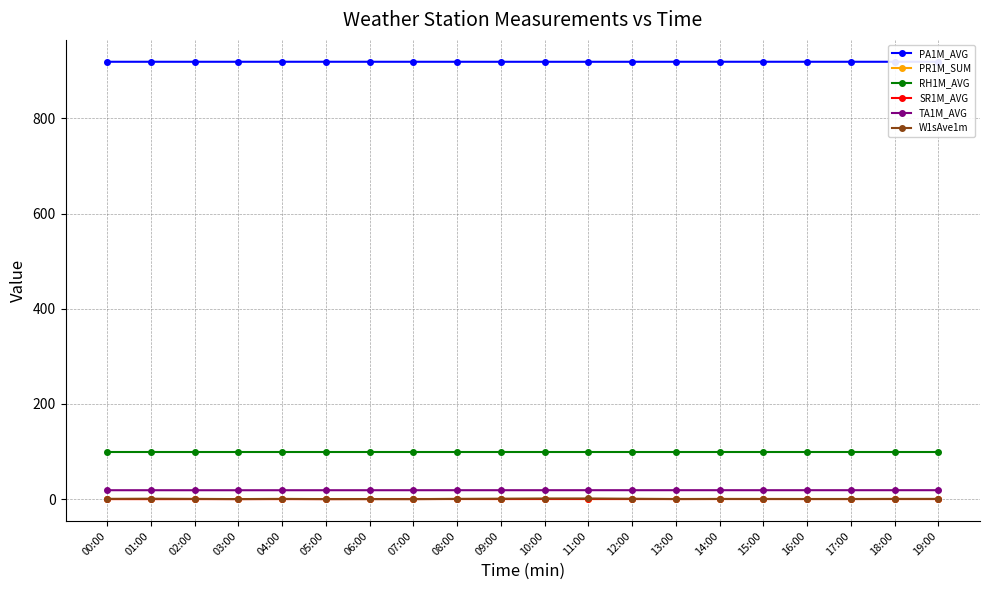

Which series has the largest total across all categories?

PA1M_AVG